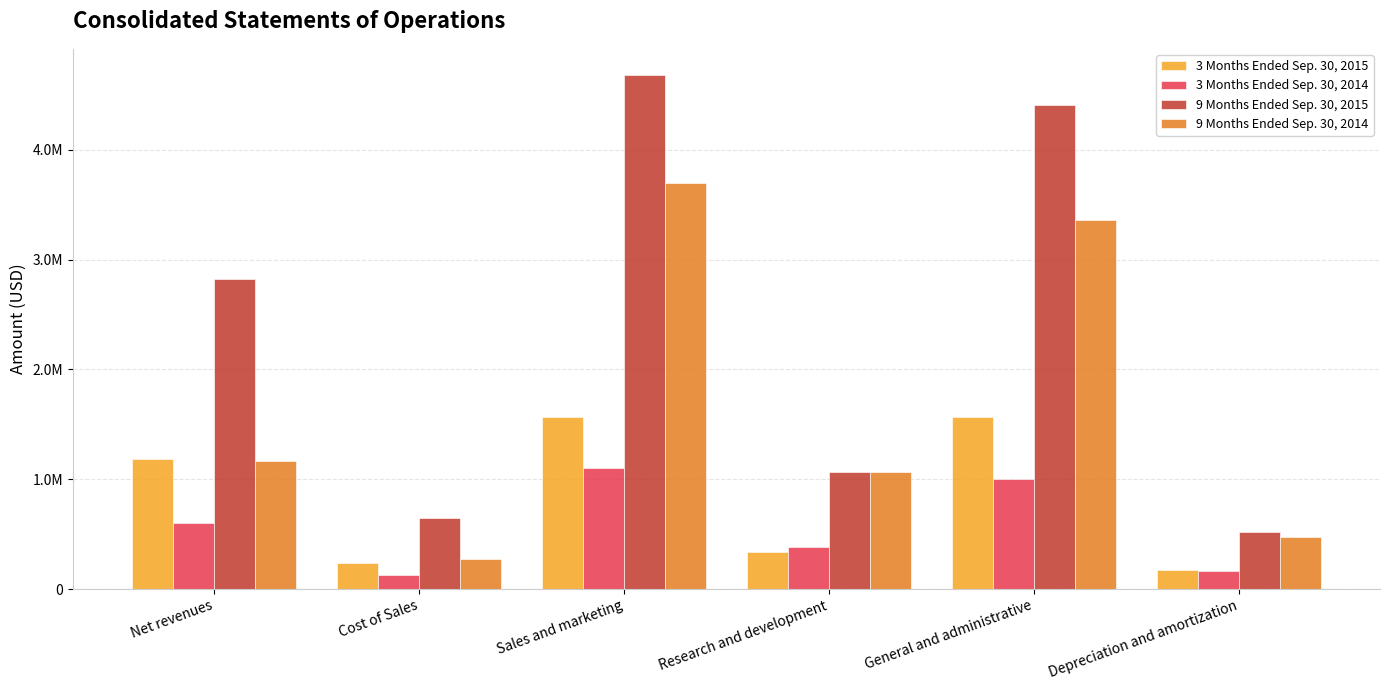

What are all the series names shown in the legend?

3 Months Ended Sep. 30, 2015, 3 Months Ended Sep. 30, 2014, 9 Months Ended Sep. 30, 2015, 9 Months Ended Sep. 30, 2014